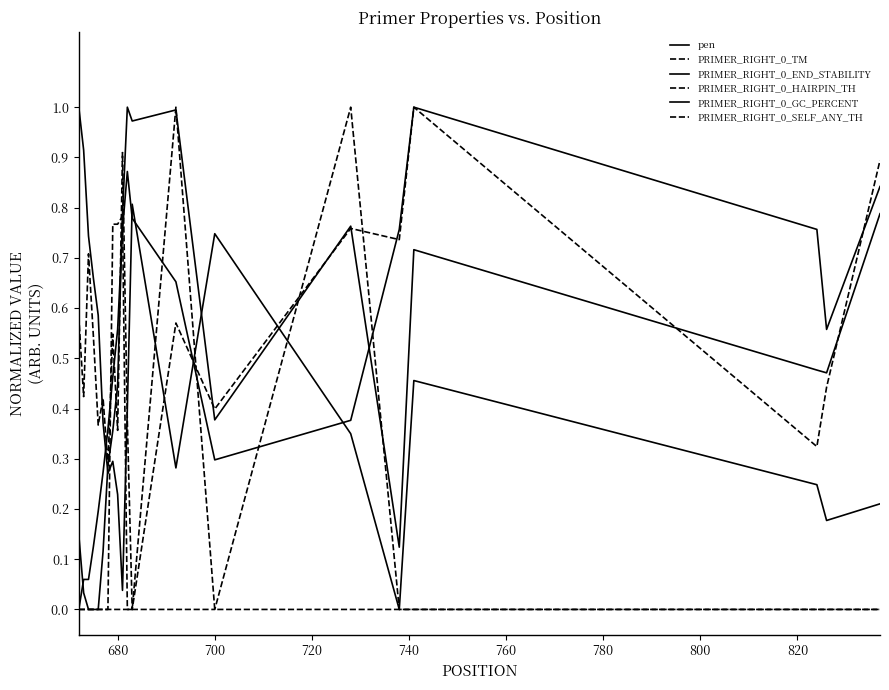

How many lines are shown in the chart?

6